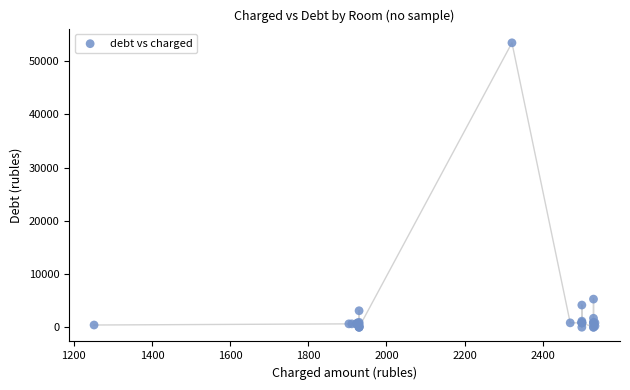

What Y value in the scatter plot is closest to 26723?

5285.5